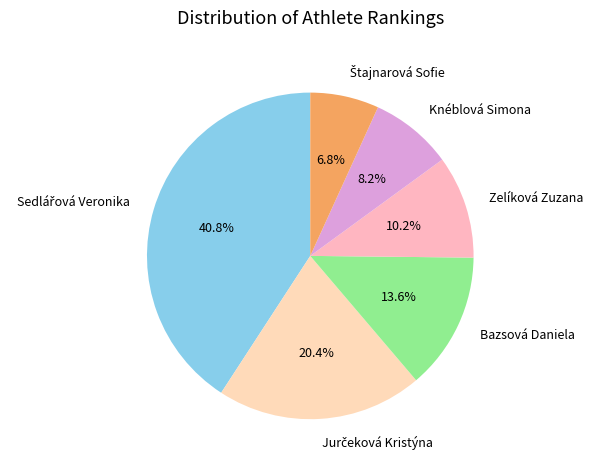

What percentage is NOT represented by Bazsová Daniela?

86.4%